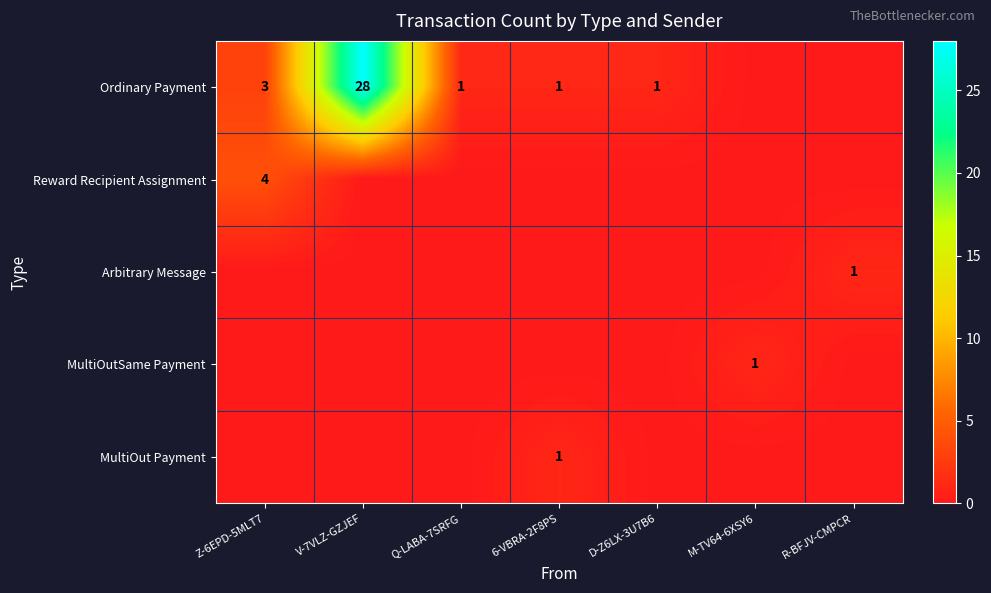

Between V-7VLZ-GZJEF and Z-6EPD-5MLT7, which is larger?

V-7VLZ-GZJEF